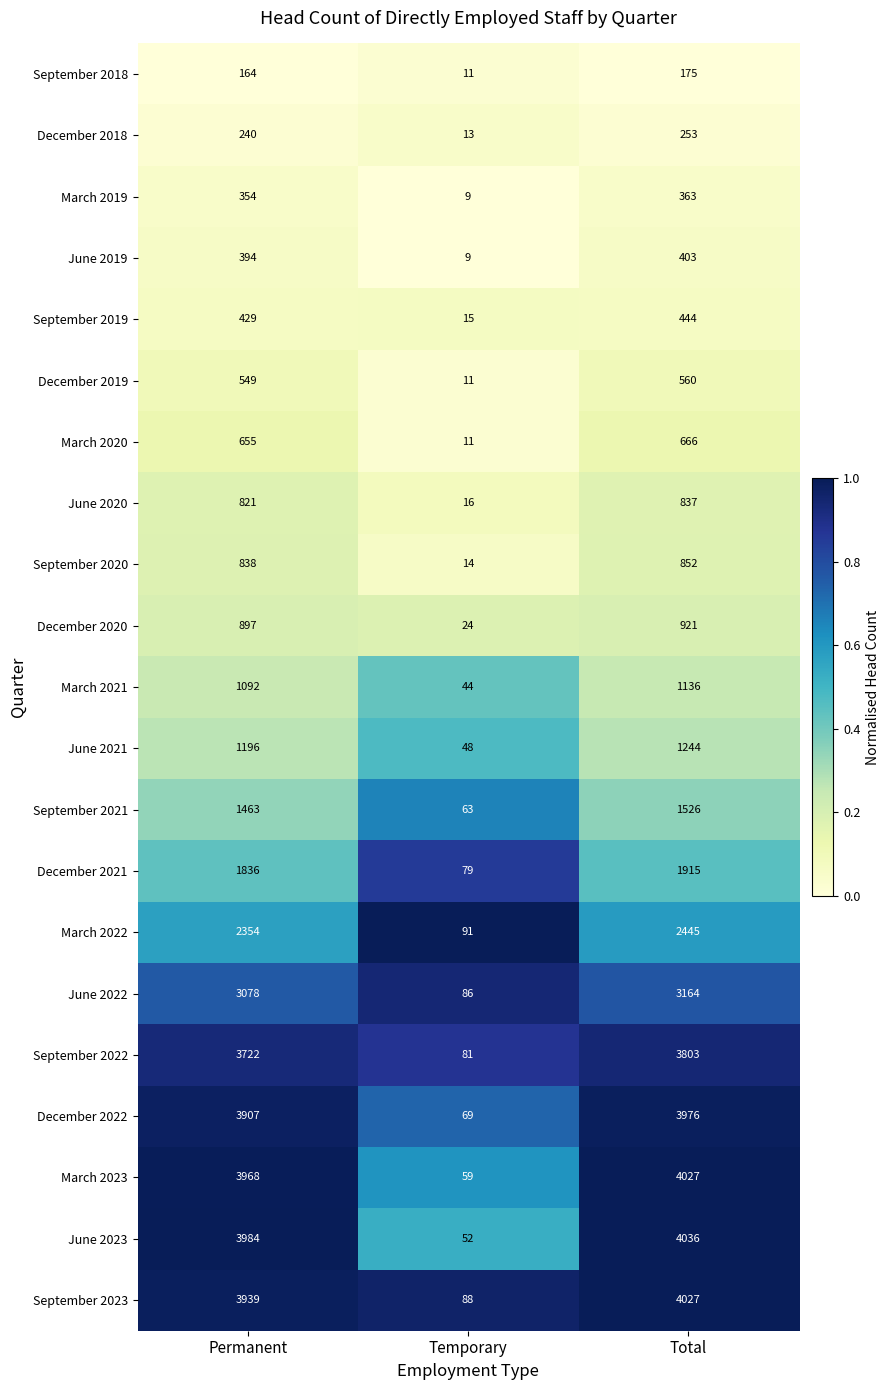

At which category is the sum across all series the highest?

Total